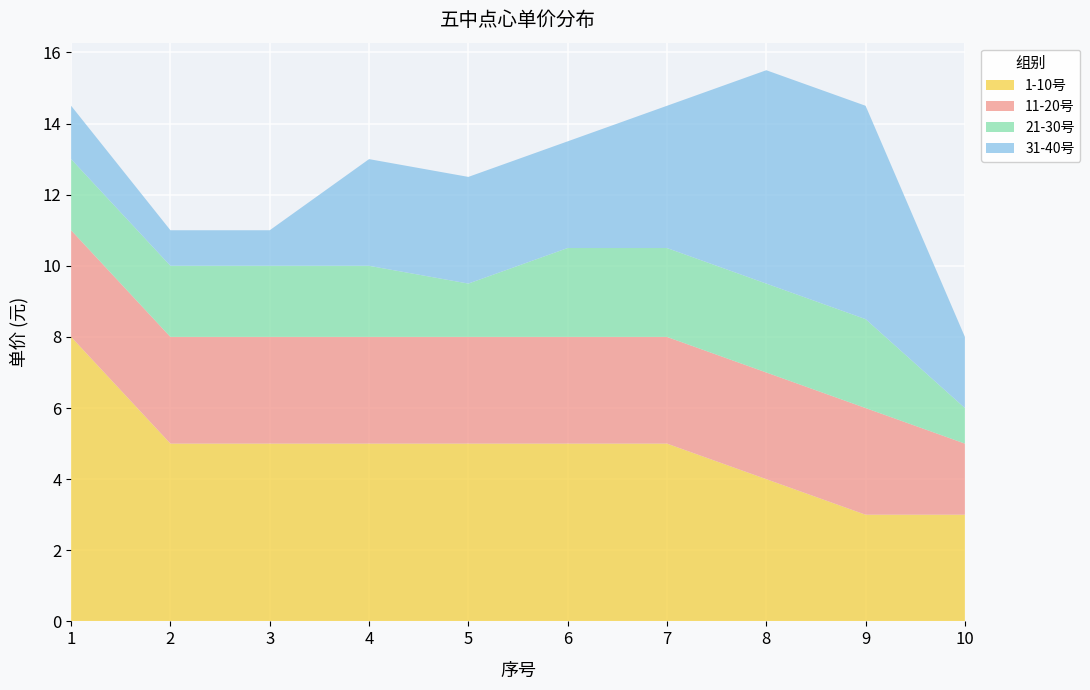

Reading left to right, list all the values displayed in this chart.

1-10号: 8.0	5.0	5.0	5.0	5.0	5.0	5.0	4.0	3.0	3.0
11-20号: 3.0	3.0	3.0	3.0	3.0	3.0	3.0	3.0	3.0	2.0
21-30号: 2.0	2.0	2.0	2.0	1.5	2.5	2.5	2.5	2.5	1.0
31-40号: 1.5	1.0	1.0	3.0	3.0	3.0	4.0	6.0	6.0	2.0